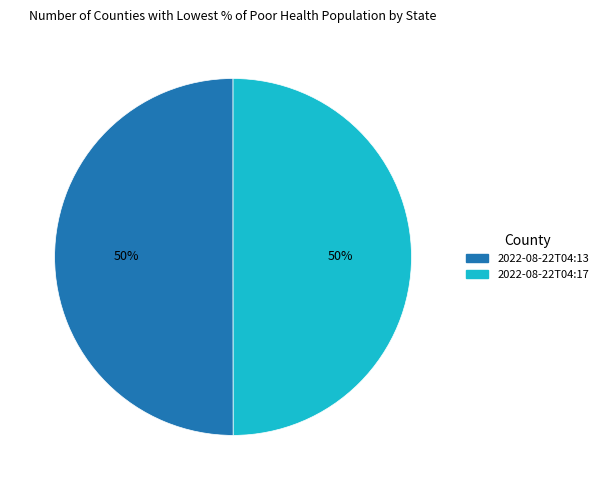

To the nearest percent, what is the average slice percentage?

50%